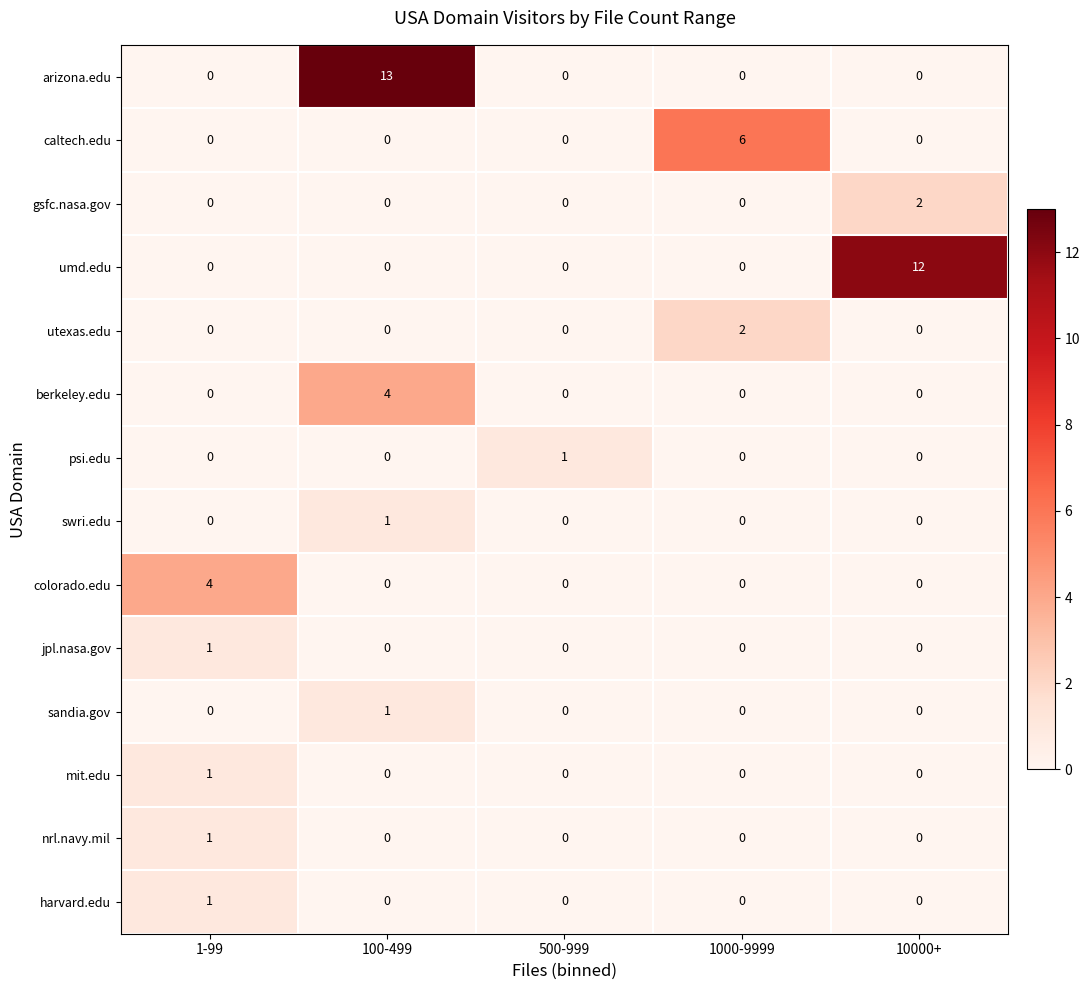

At which label does harvard.edu reach its peak?

1-99